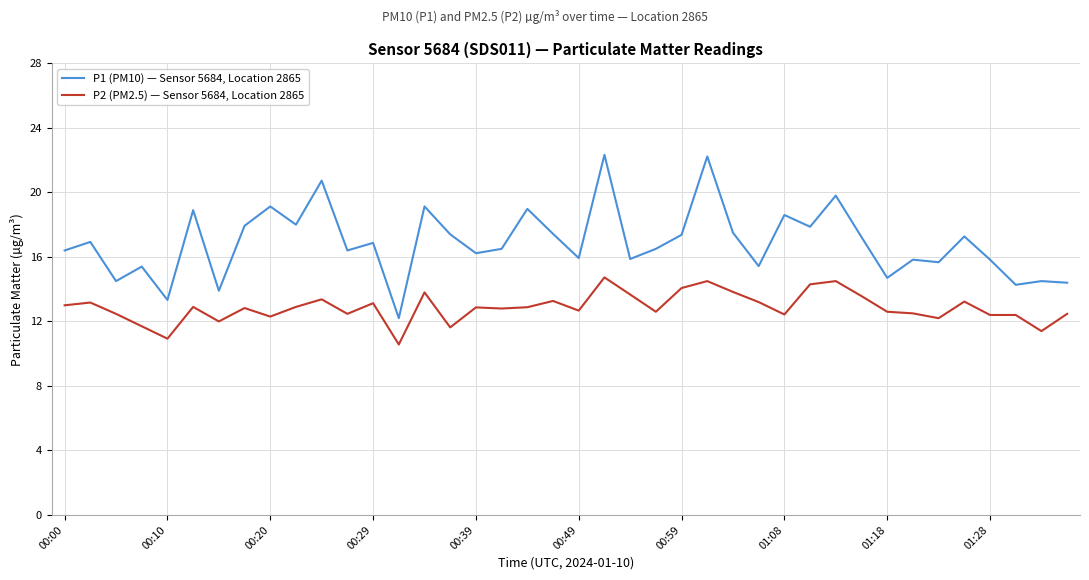

True or false: P2 (PM2.5) — Sensor 5684, Location 2865 and P1 (PM10) — Sensor 5684, Location 2865 intersect in this chart.

False